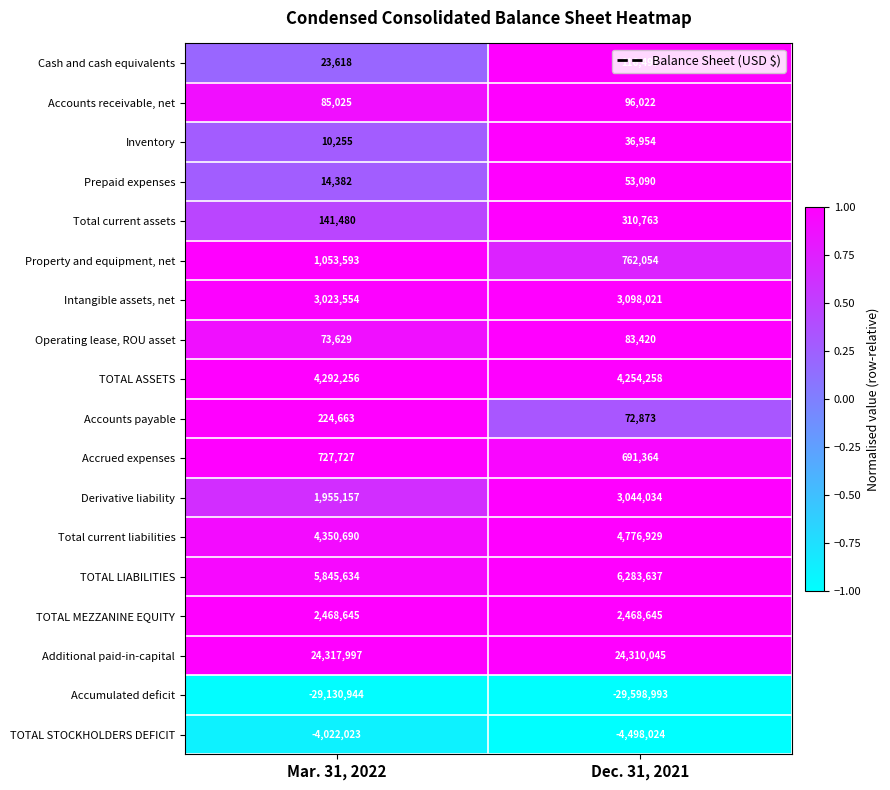

What is the difference between the maximum and minimum values in the Accounts receivable, net series?

10997